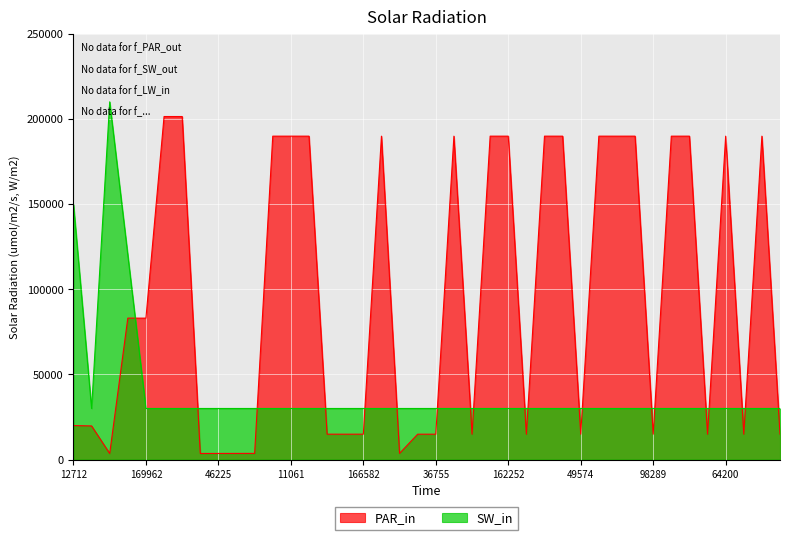

Where does the PAR_in series first go above 83036?

34794